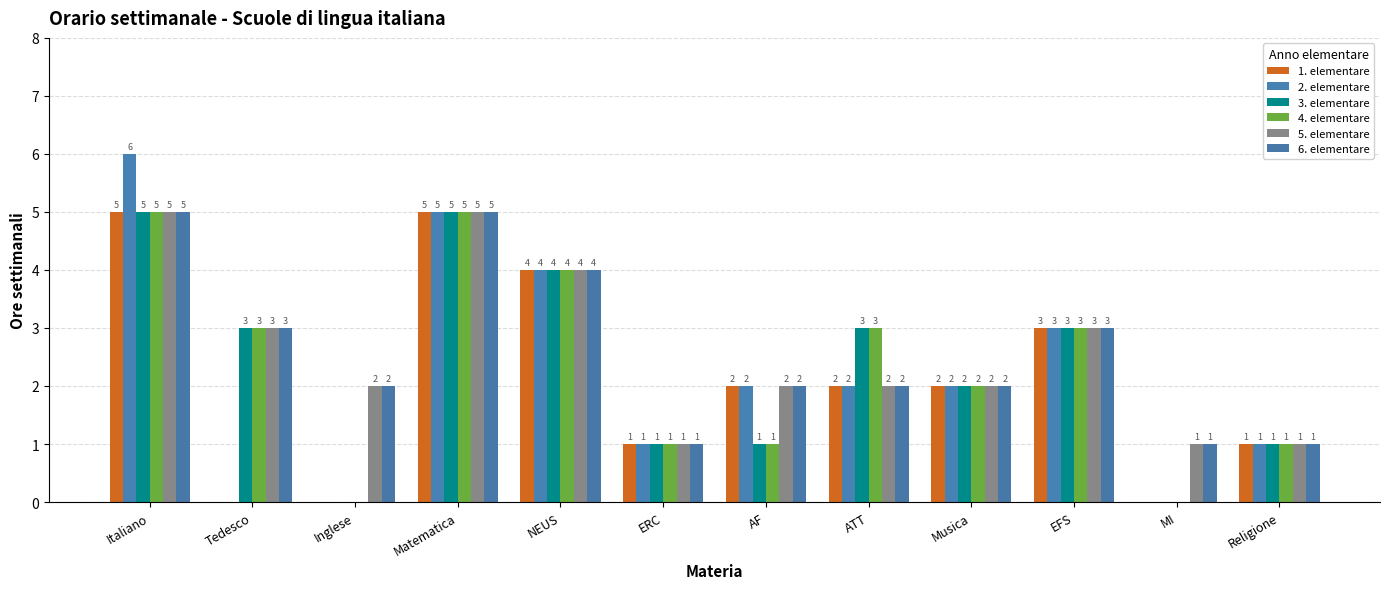

What is the difference between the 5. elementare values at Matematica and ERC?

4